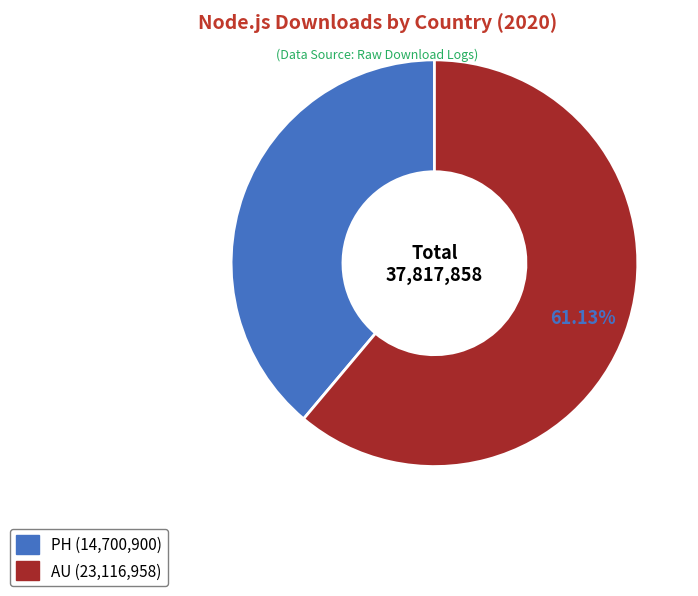

The AU slice represents 54% of the pie. True or false?

False